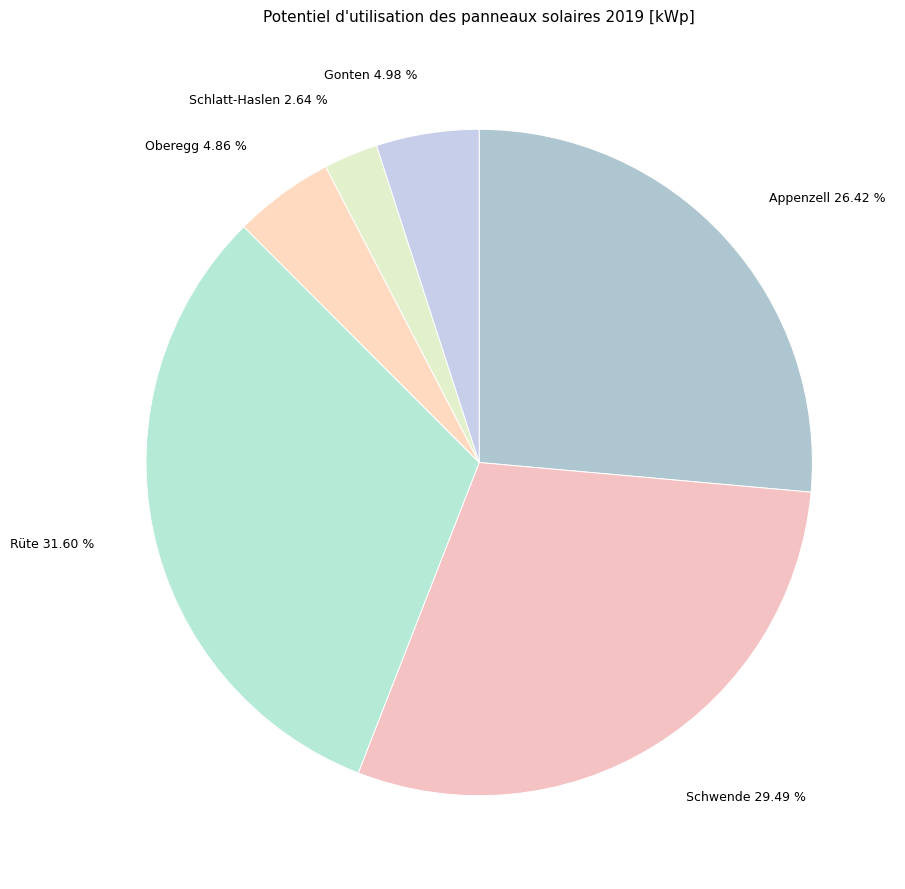

To the nearest percent, what is the average slice percentage?

17%